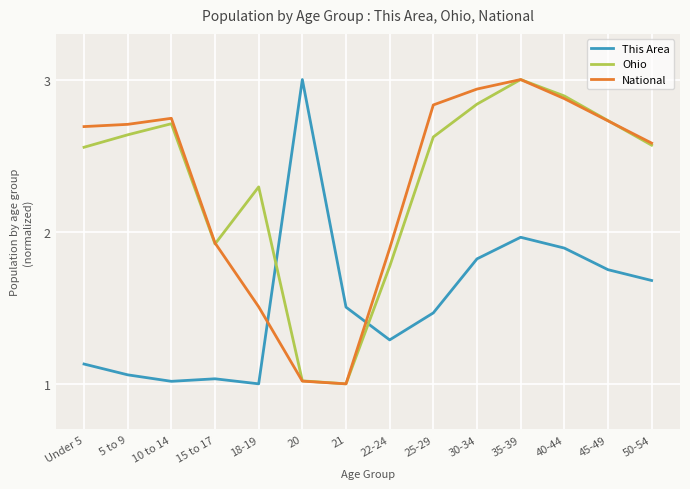

At which category is the sum across all series the highest?

35-39